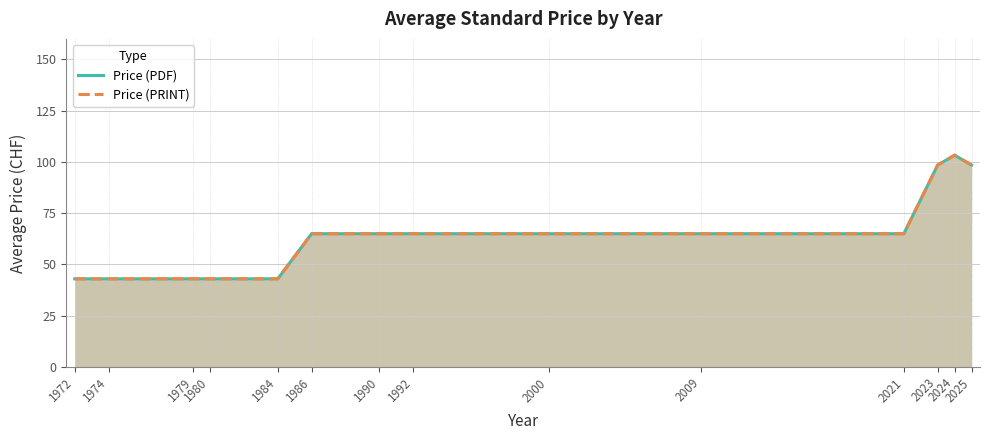

True or false: Price (PDF) has a value of 43.0 at 1979.

True